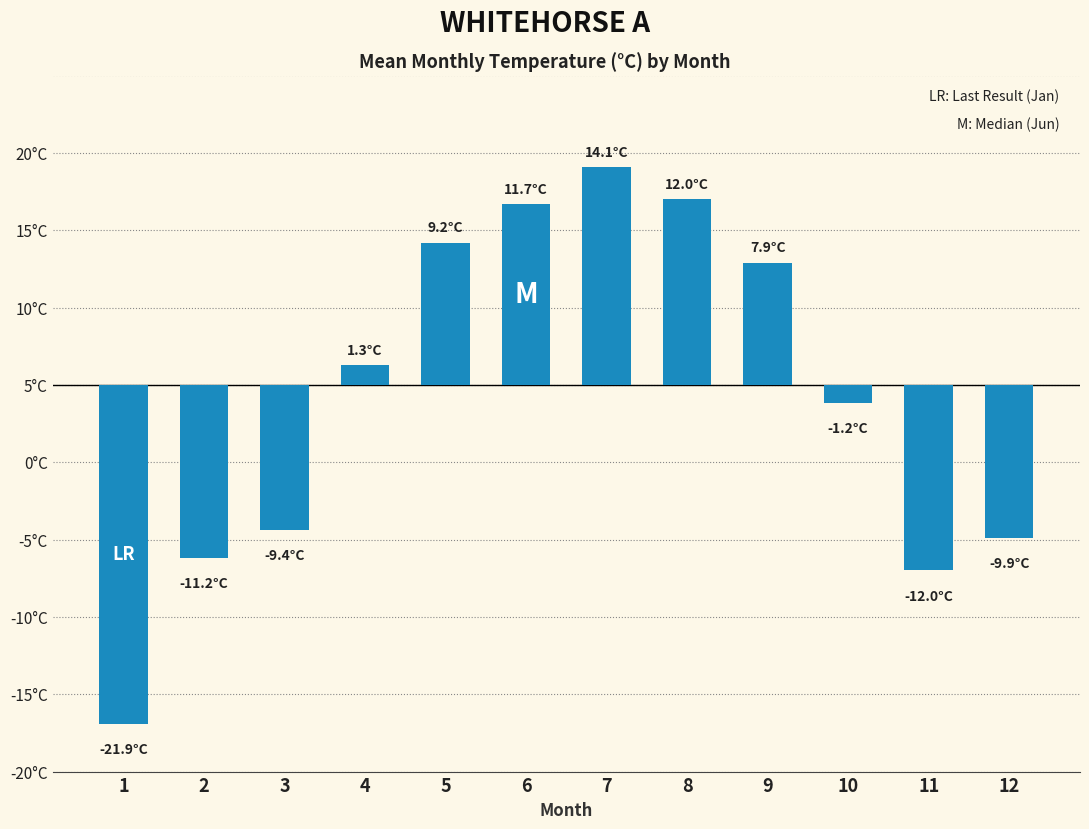

List the labels in order of value, largest first.

7, 8, 6, 5, 9, 4, 10, 3, 12, 2, 11, 1